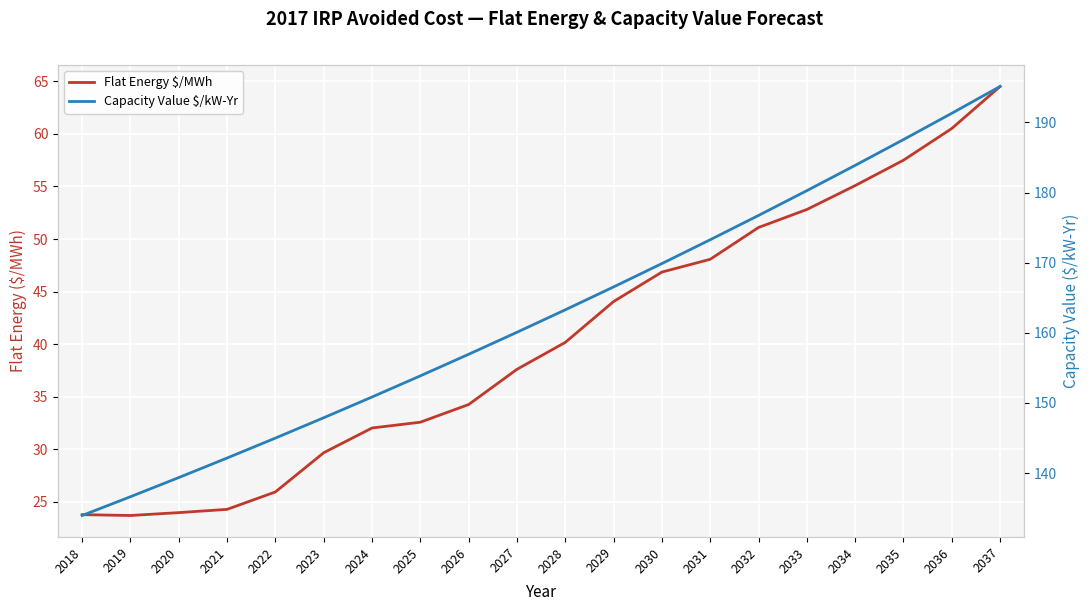

How many categories are shown in the chart?

20